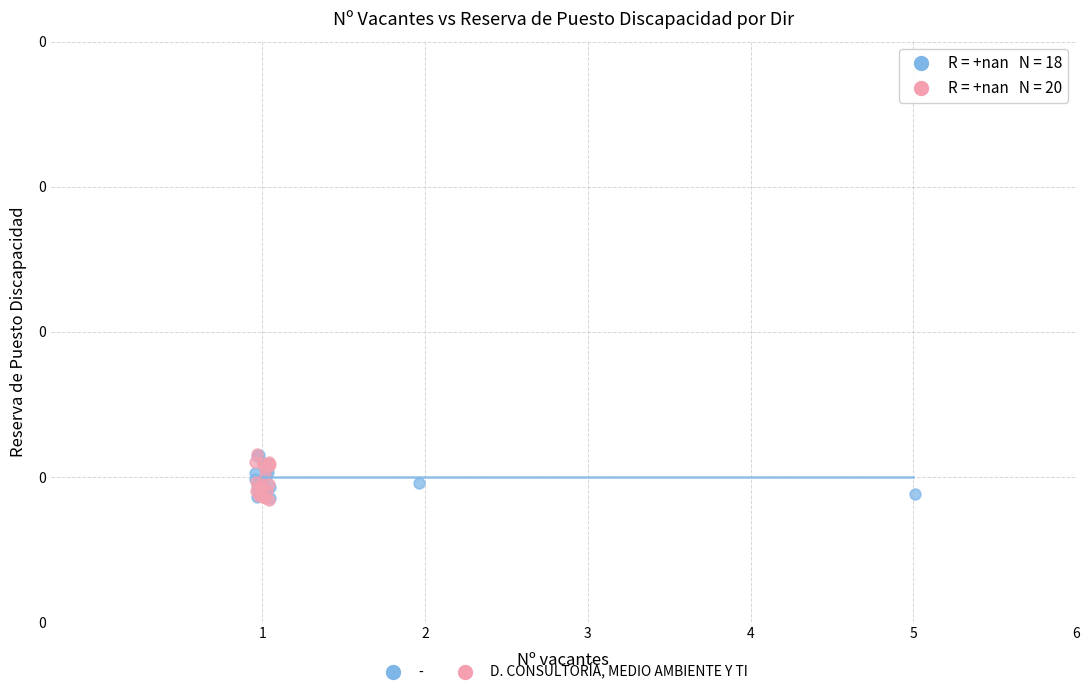

What are all the series names shown in the legend?

-, D. CONSULTORÍA, MEDIO AMBIENTE Y TI